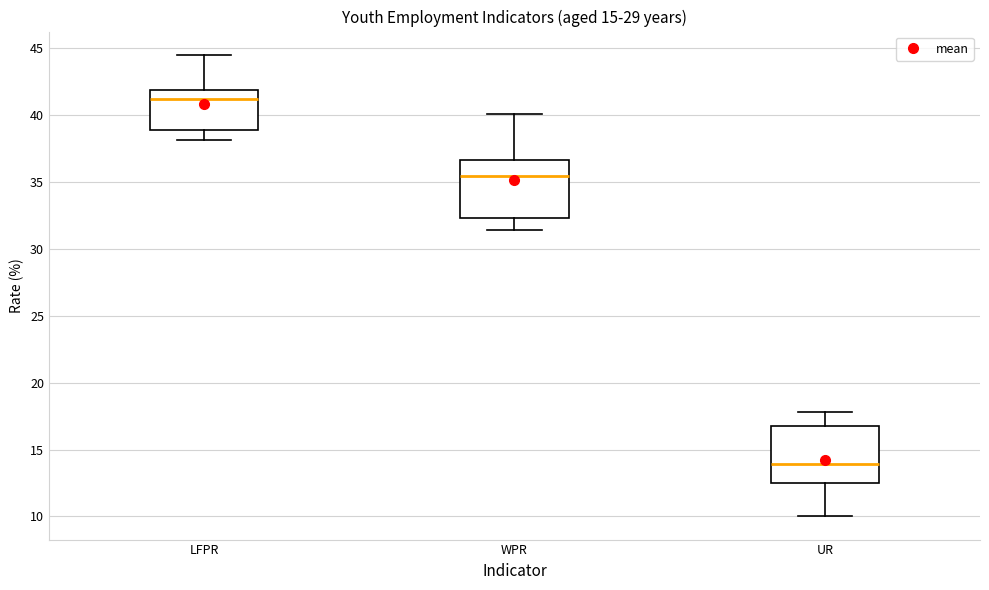

Which box's median line is the highest?

LFPR